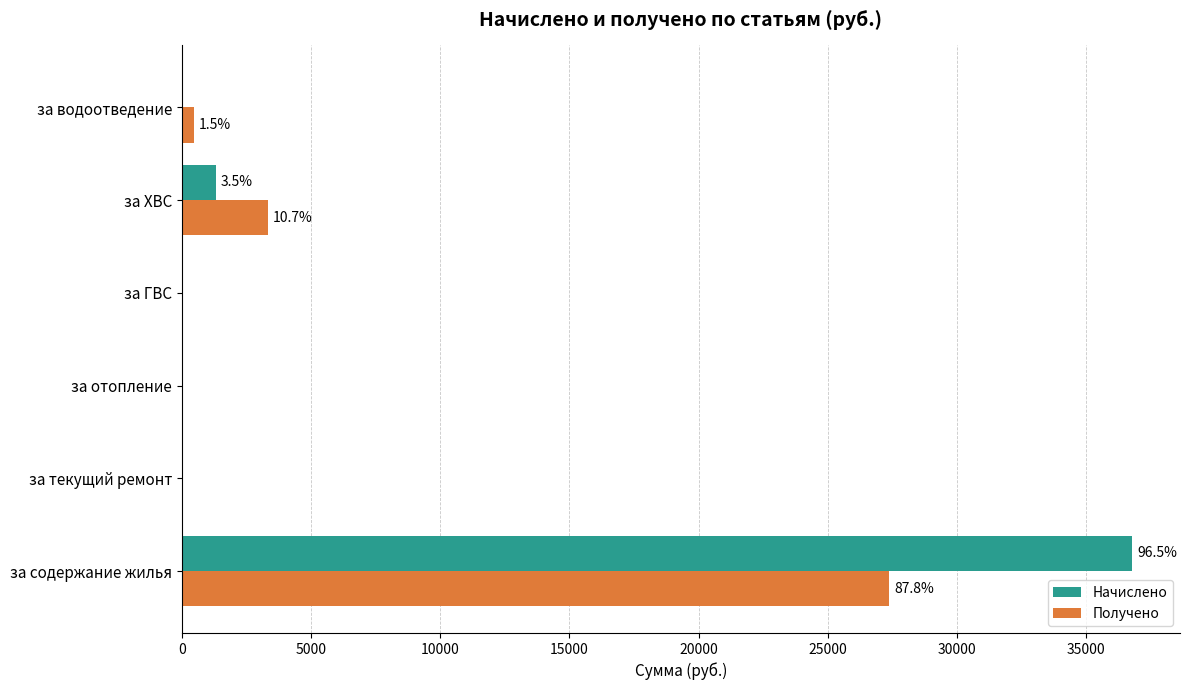

True or false: Начислено has a value of 19223.5 at за текущий ремонт.

False